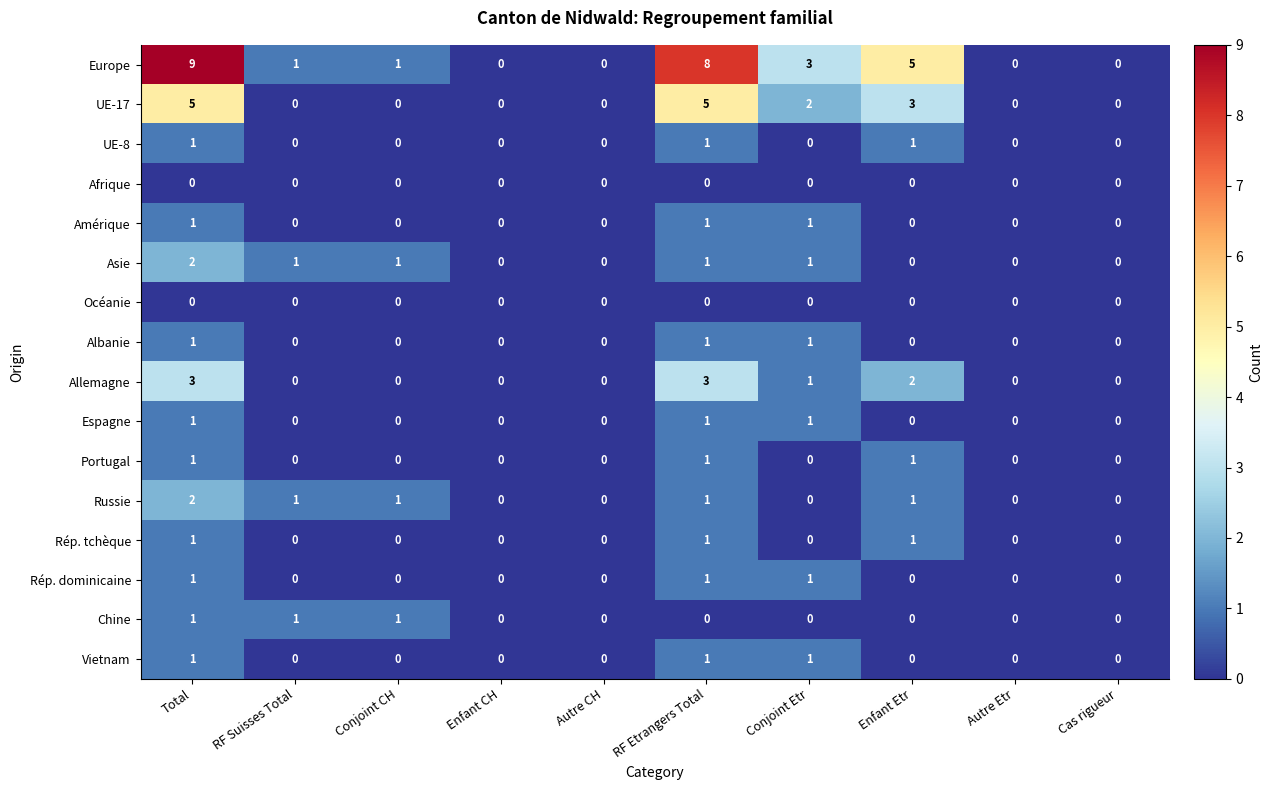

The value of Rép. dominicaine at RF Etrangers Total is 1. True or false?

True